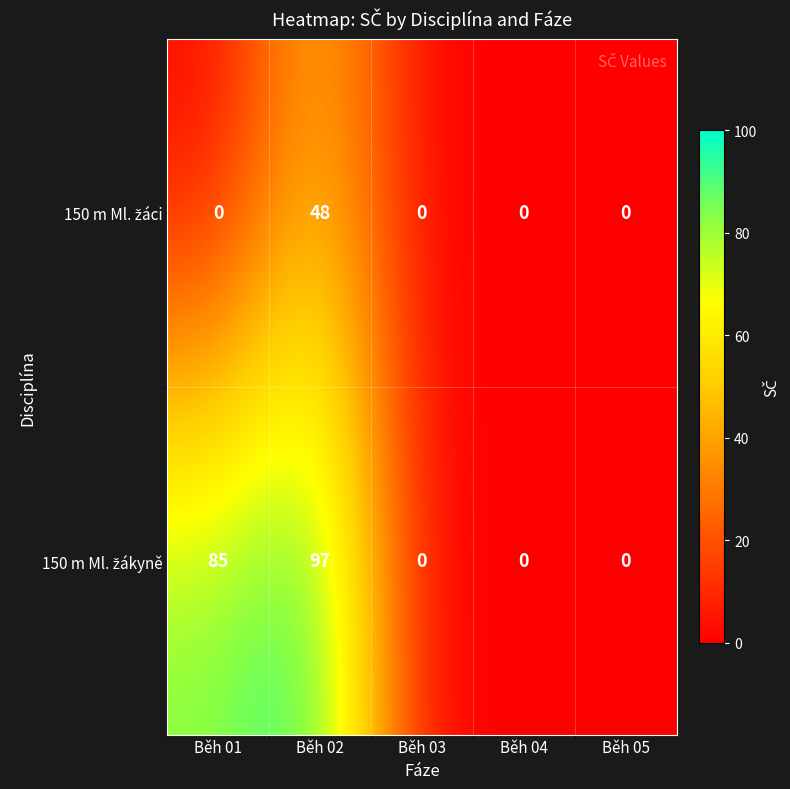

At how many categories does at least one series exceed 80?

2